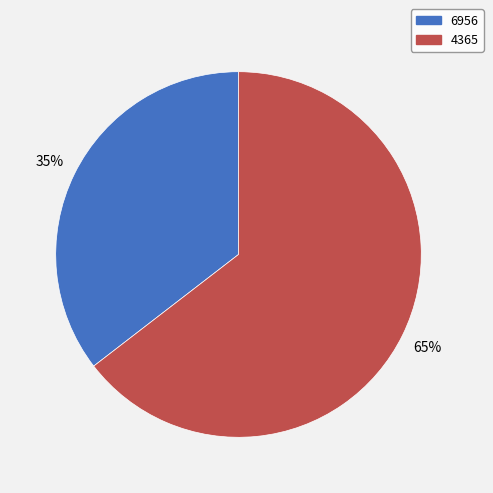

To the nearest percent, what is the average slice percentage?

50%